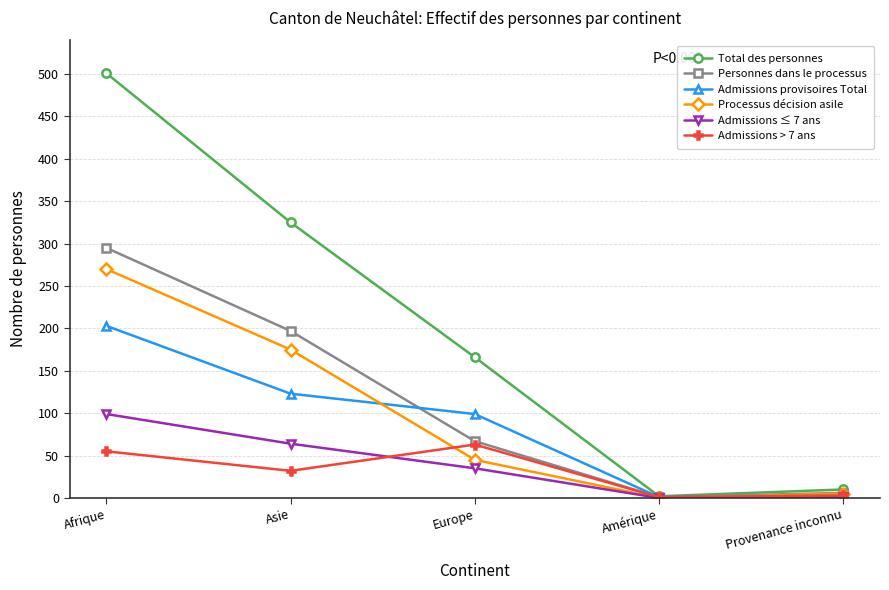

The Admissions provisoires Total series shows 201 at Asie. True or false?

False